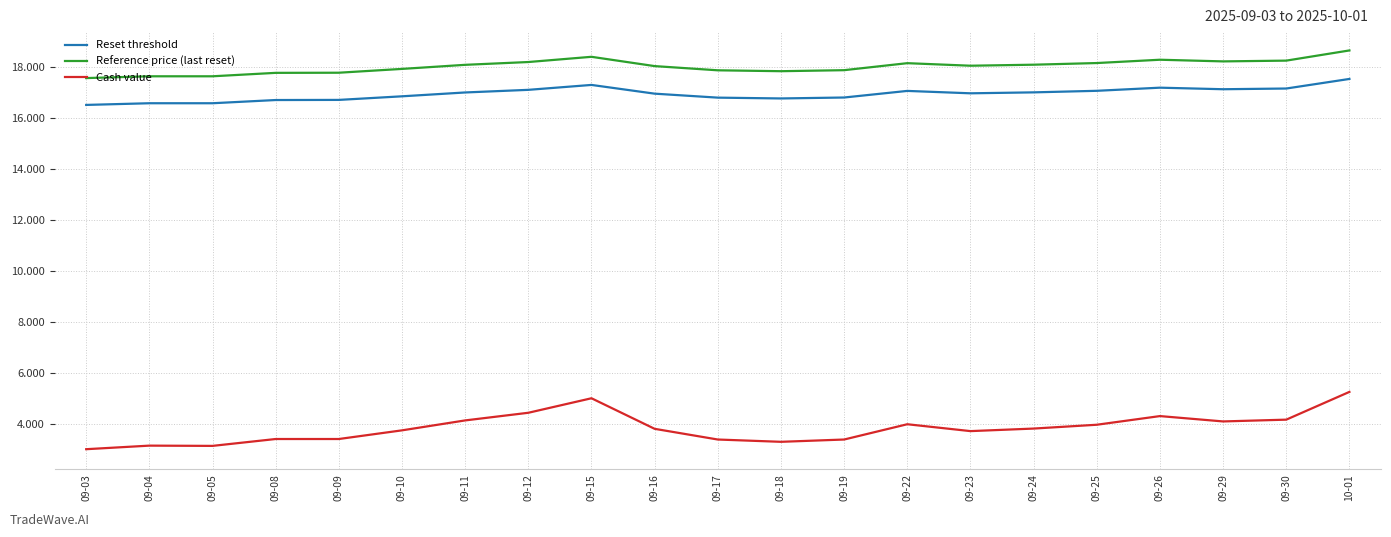

At which category is the sum across all series the highest?

10-01